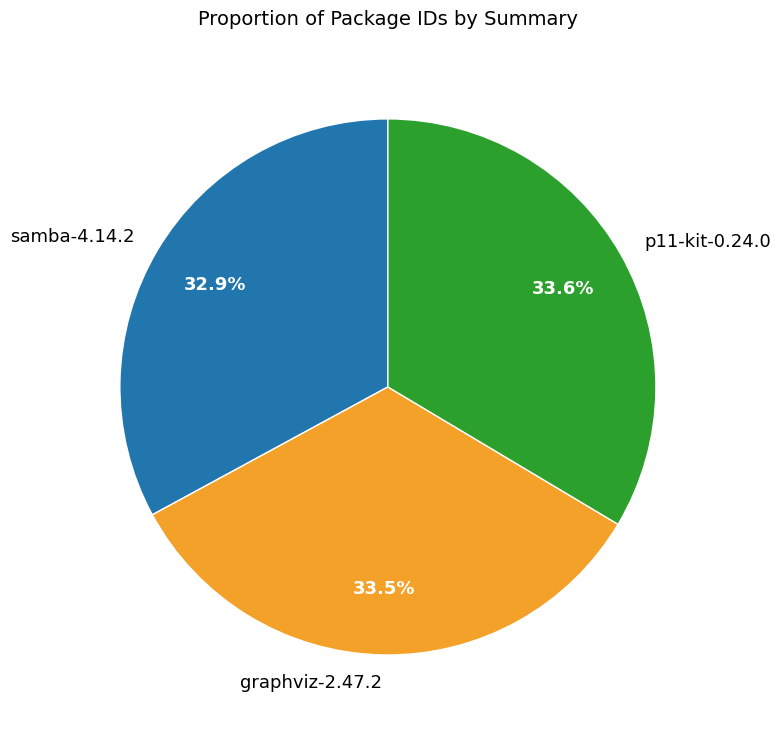

Is there a majority slice in this chart?

No